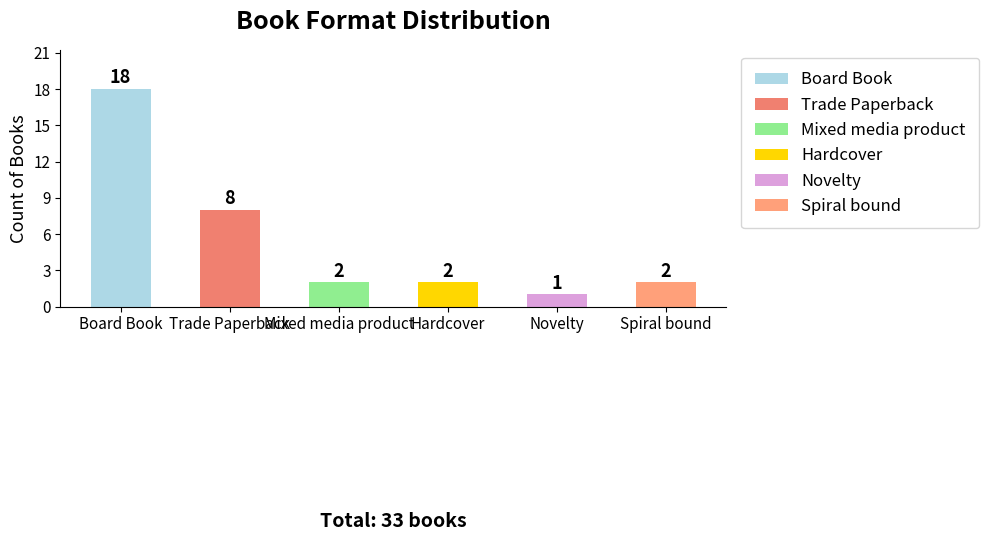

How many bars are there in total?

6